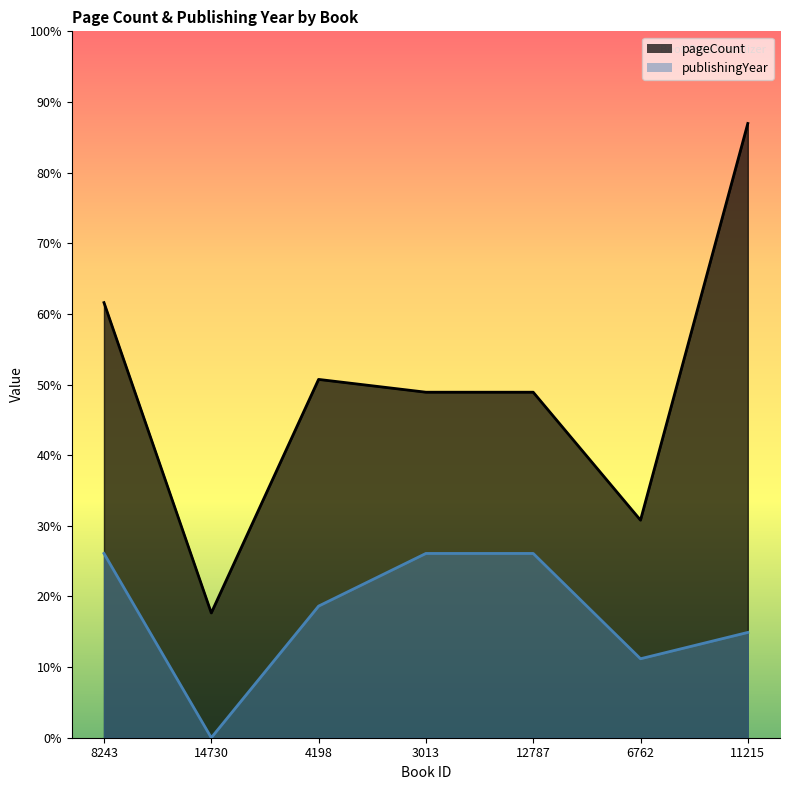

How many categories are shown in the chart?

7